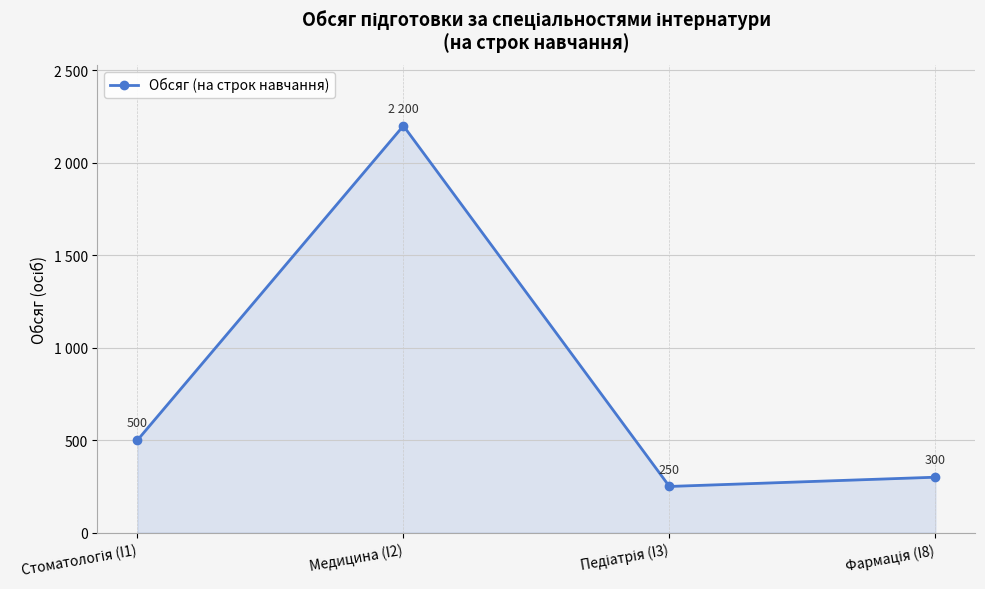

The value at Педіатрія (I3) is 250. True or false?

True